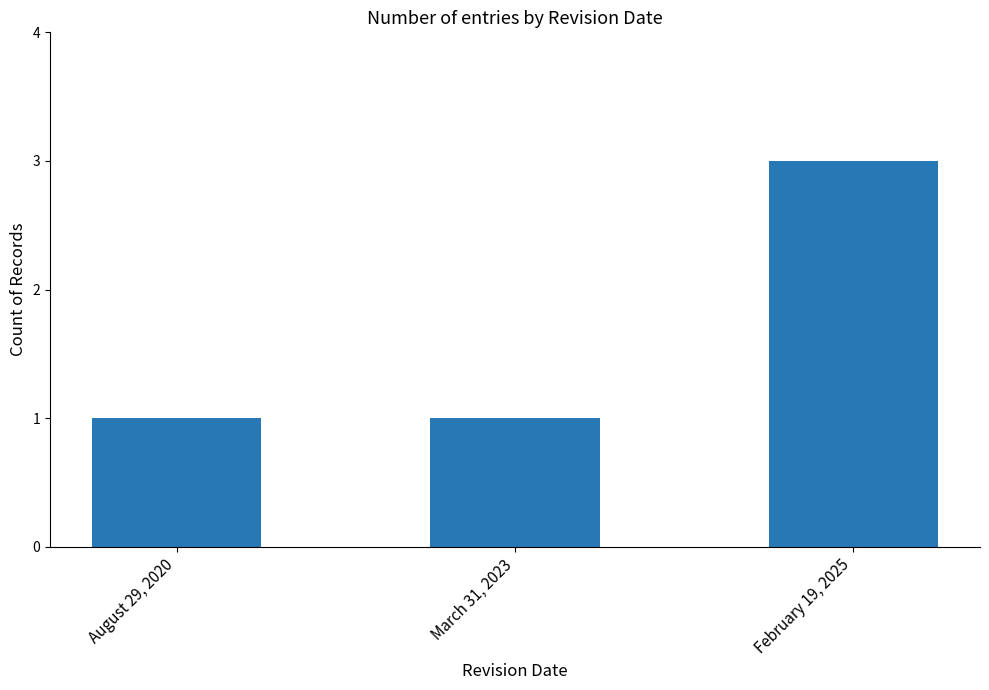

Which label corresponds to the largest value in the chart?

February 19, 2025